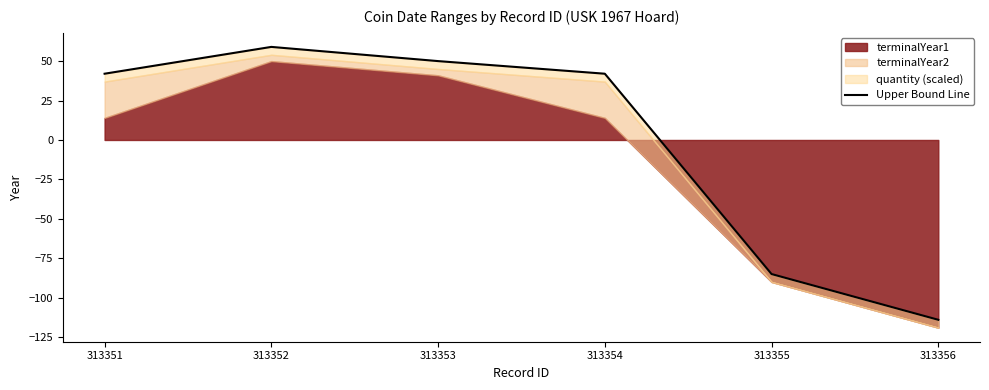

How many points are higher than both their immediate neighbors (excluding endpoints)?

1